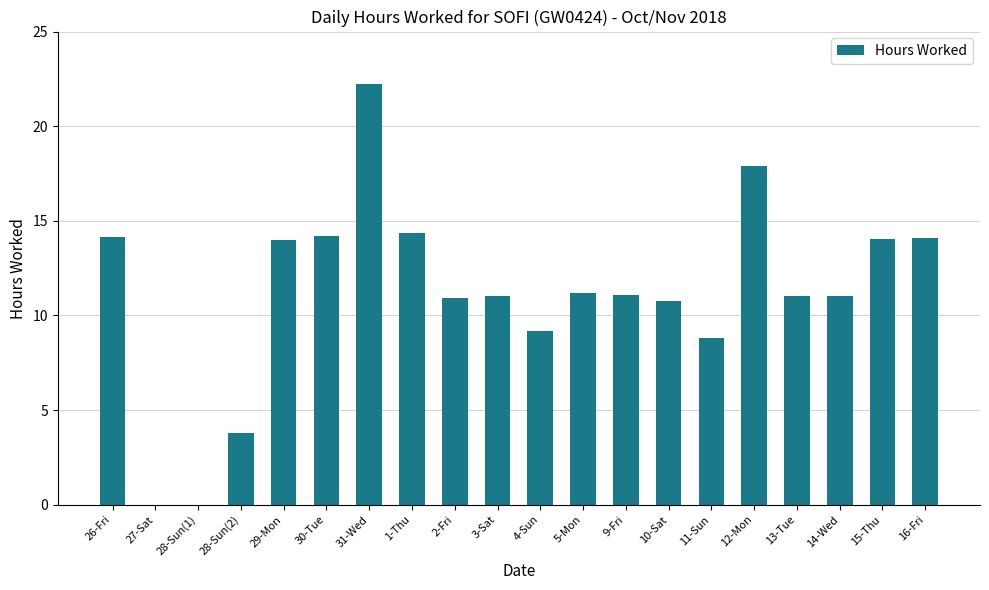

The value at 4-Sun is 14.6. True or false?

False